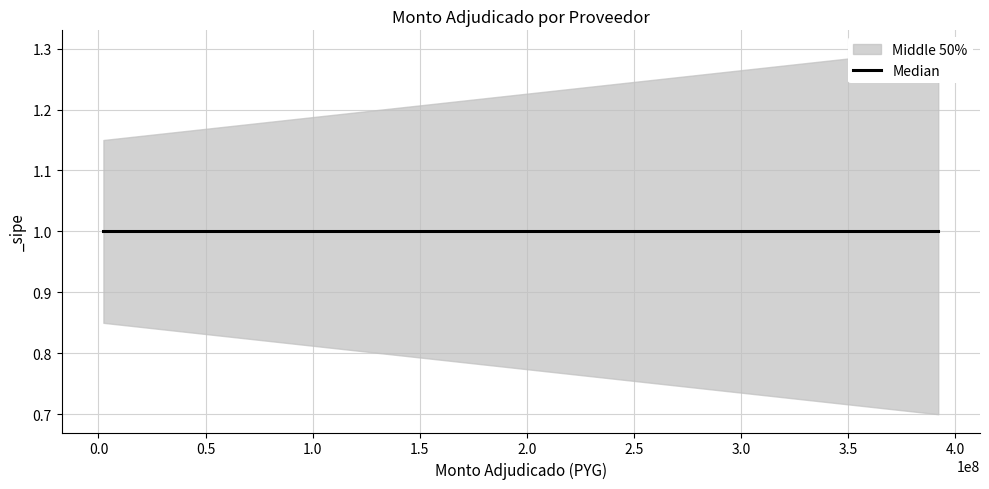

What is the approximate value of monto_adjudicado at SIXTO JAVIER VARGAS ROMERO?

2308865